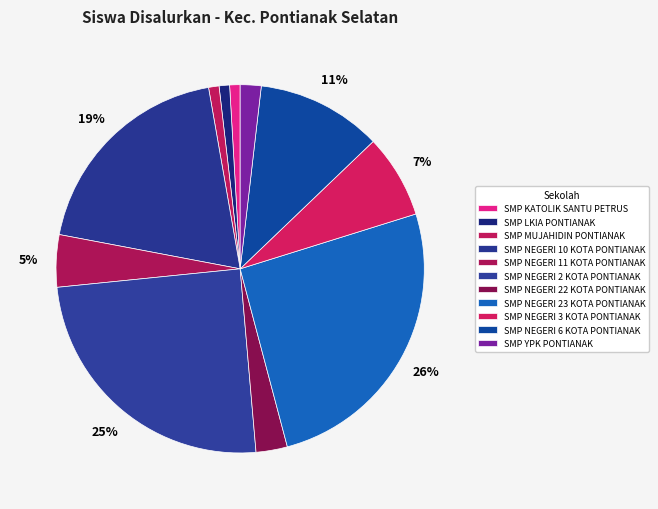

What is the change in value from SMP NEGERI 11 KOTA PONTIANAK to SMP NEGERI 2 KOTA PONTIANAK?

+22